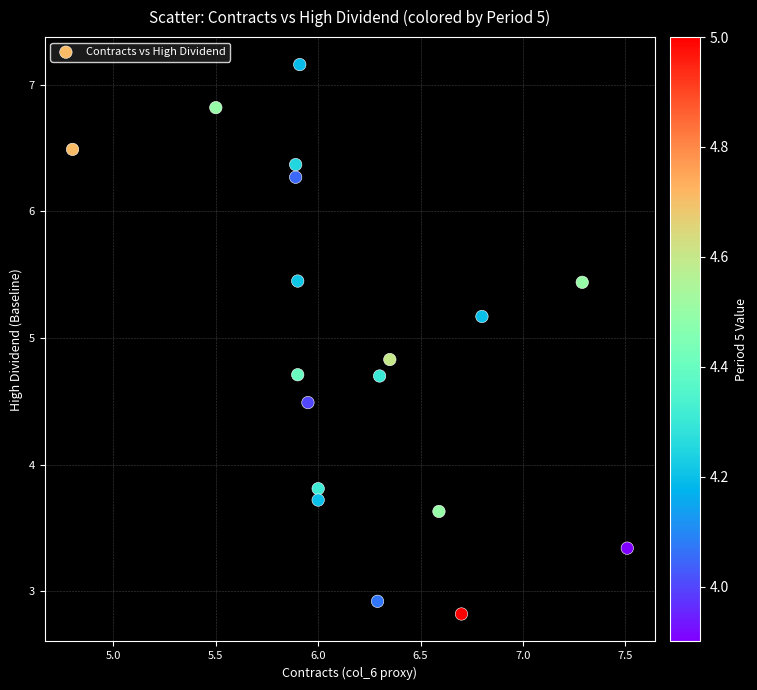

What Y value in the scatter plot is closest to 4?

3.8